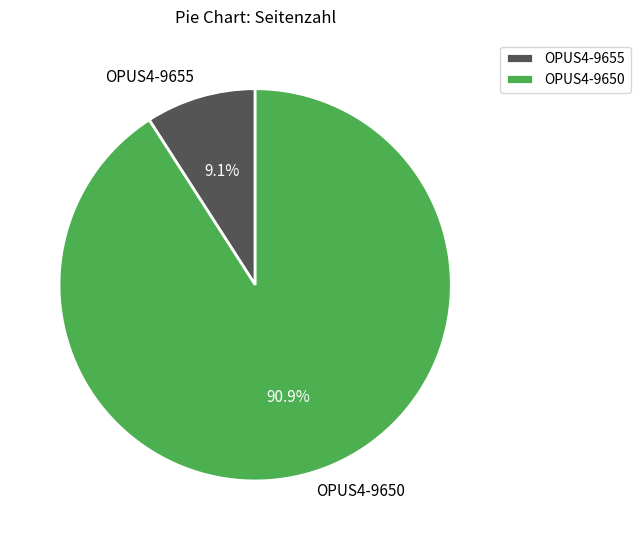

Does any single category account for the majority?

Yes